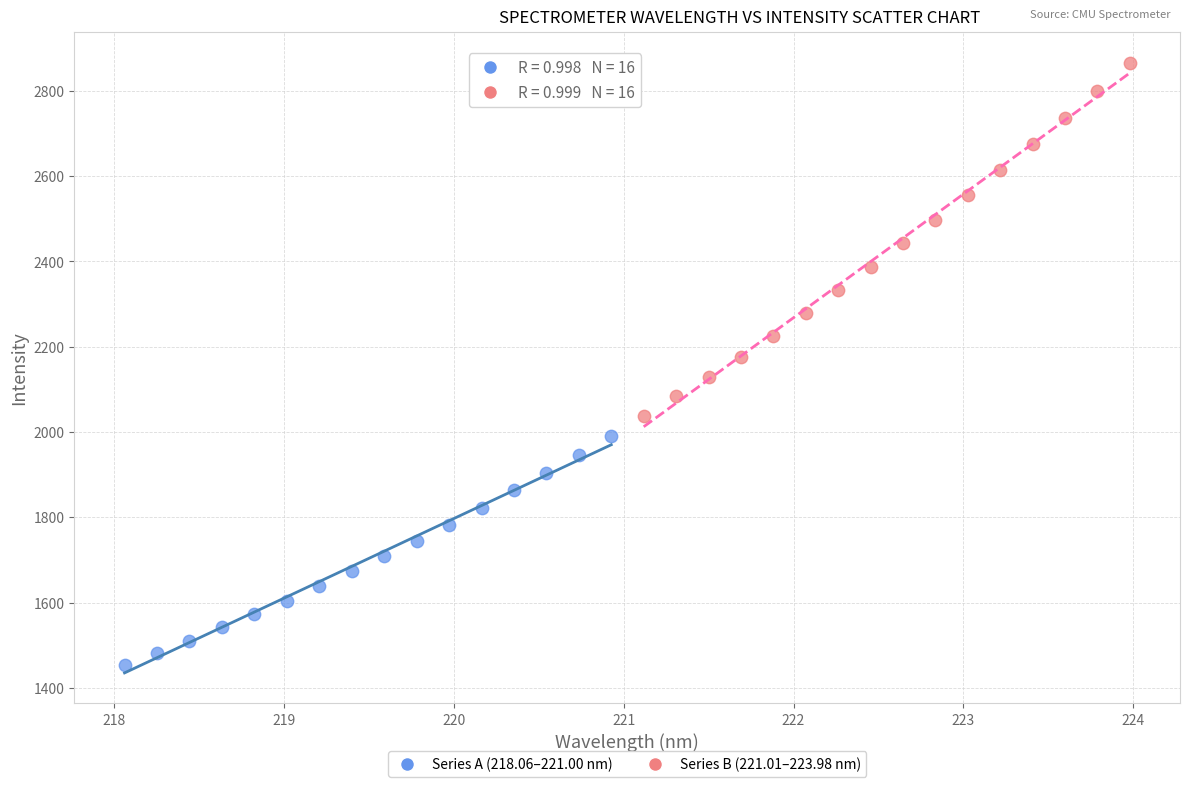

Which series reaches the maximum Y coordinate?

Series B (221.01–223.98 nm)